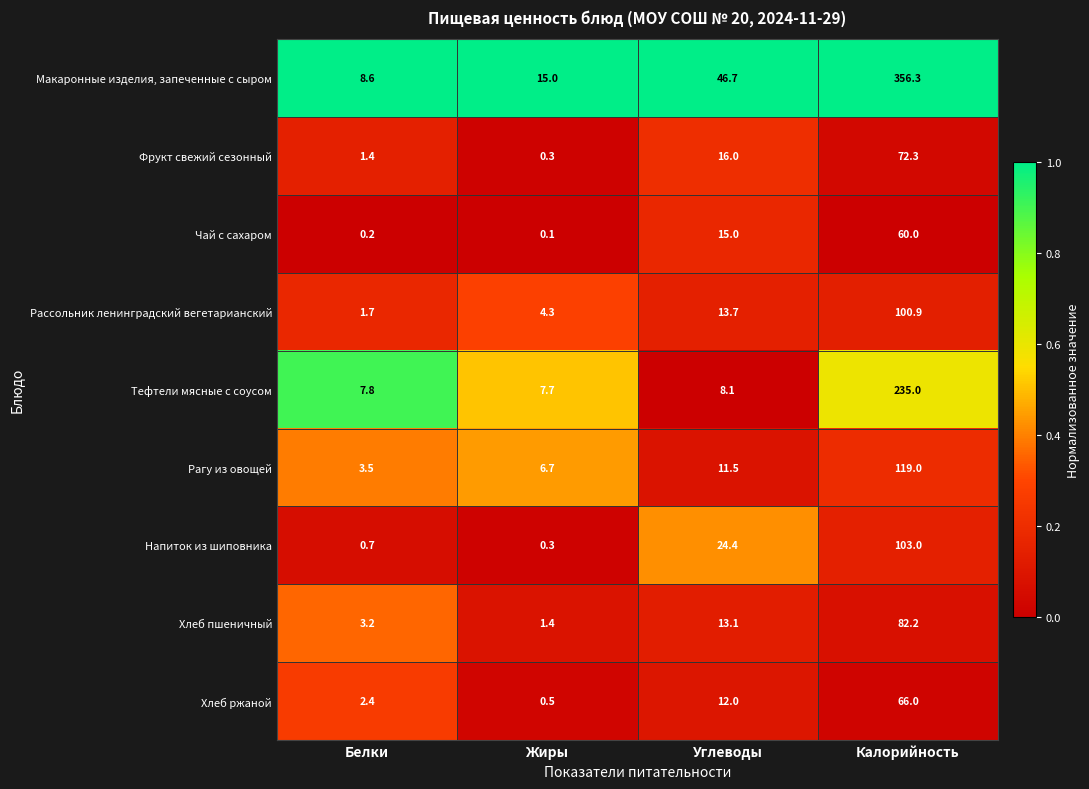

Which series has the largest total across all categories?

Макаронные изделия, запеченные с сыром